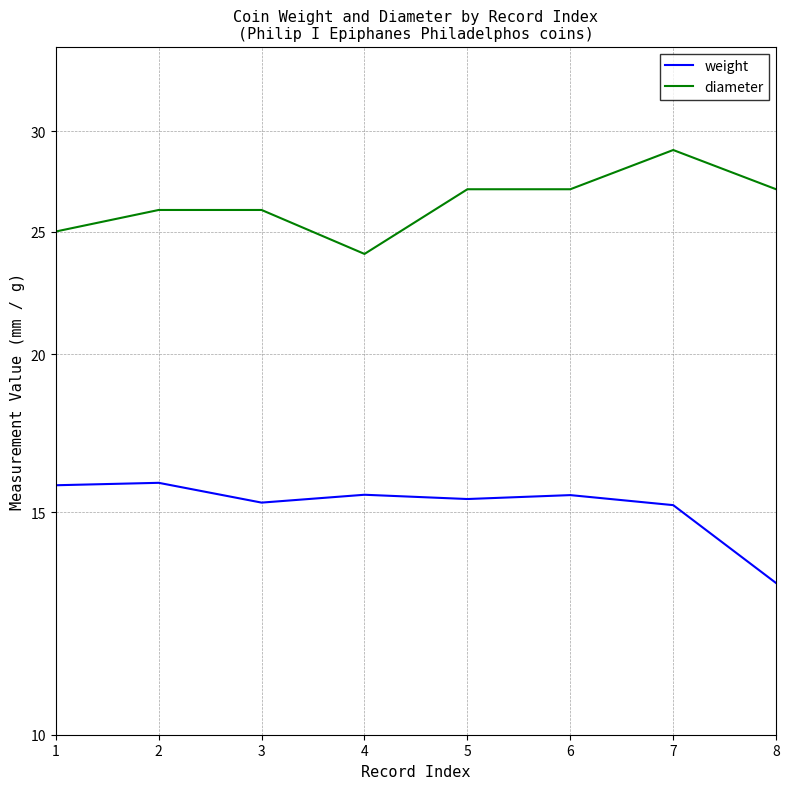

Reading left to right, extract all data points from this chart.

weight: 1=15.8	2=15.8	3=15.3	4=15.5	5=15.4	6=15.5	7=15.2	8=13.2
diameter: 1=25.0	2=26.0	3=26.0	4=24.0	5=27.0	6=27.0	7=29.0	8=27.0